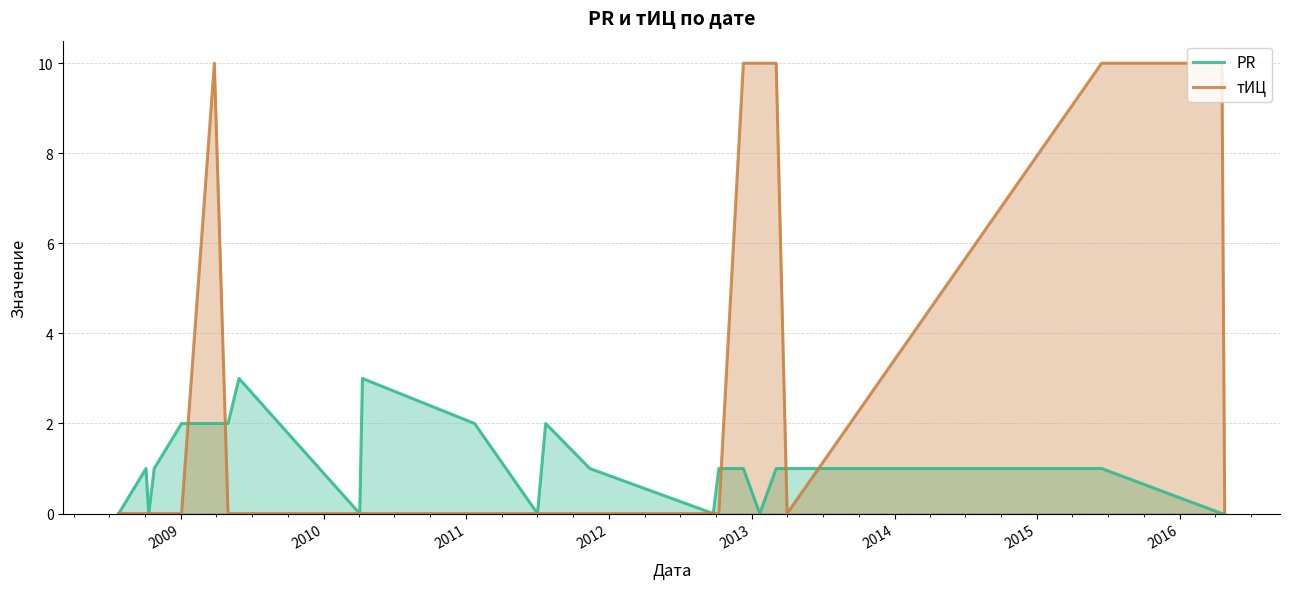

Which series ends up on top after the final intersection of тИЦ and PR?

тИЦ